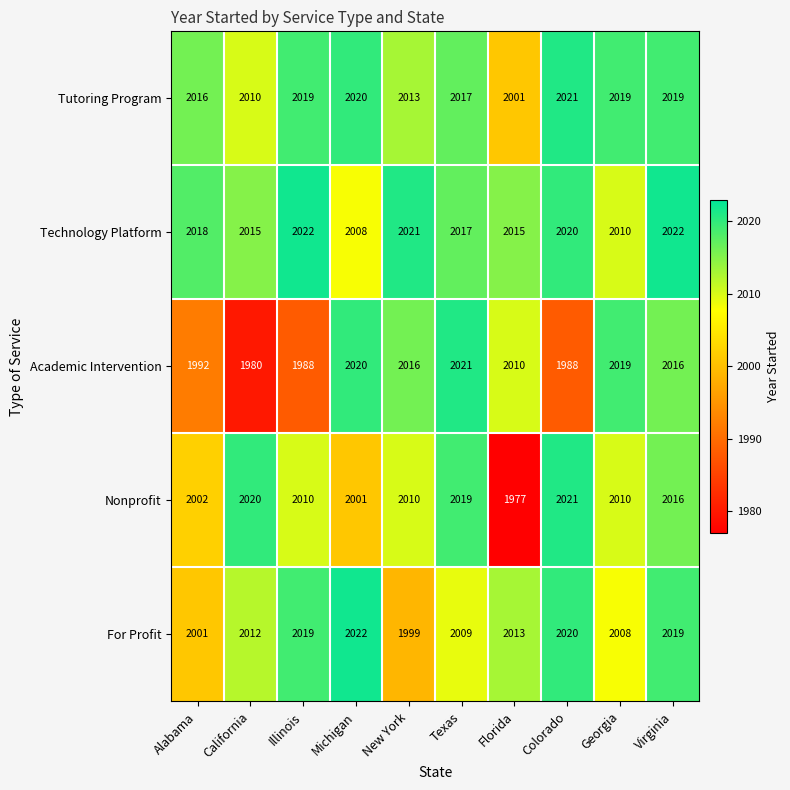

What is the difference between the highest and lowest values at Alabama?

26